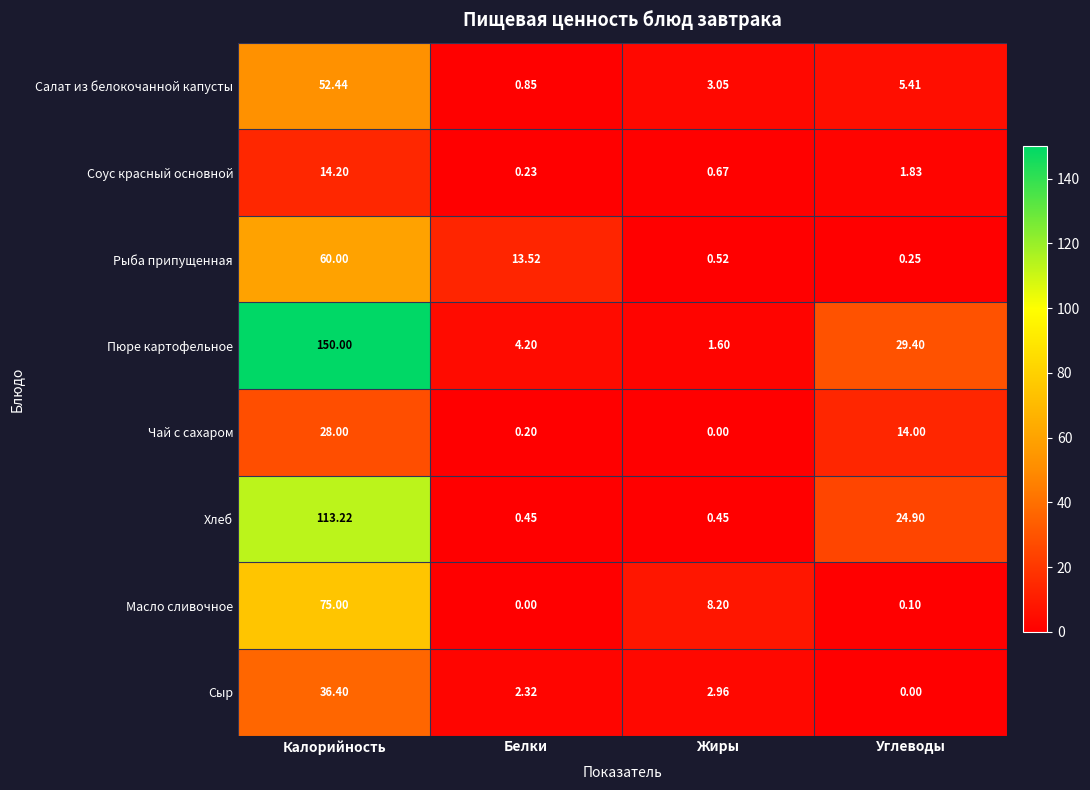

Which series changed the most between Калорийность and Углеводы?

Пюре картофельное